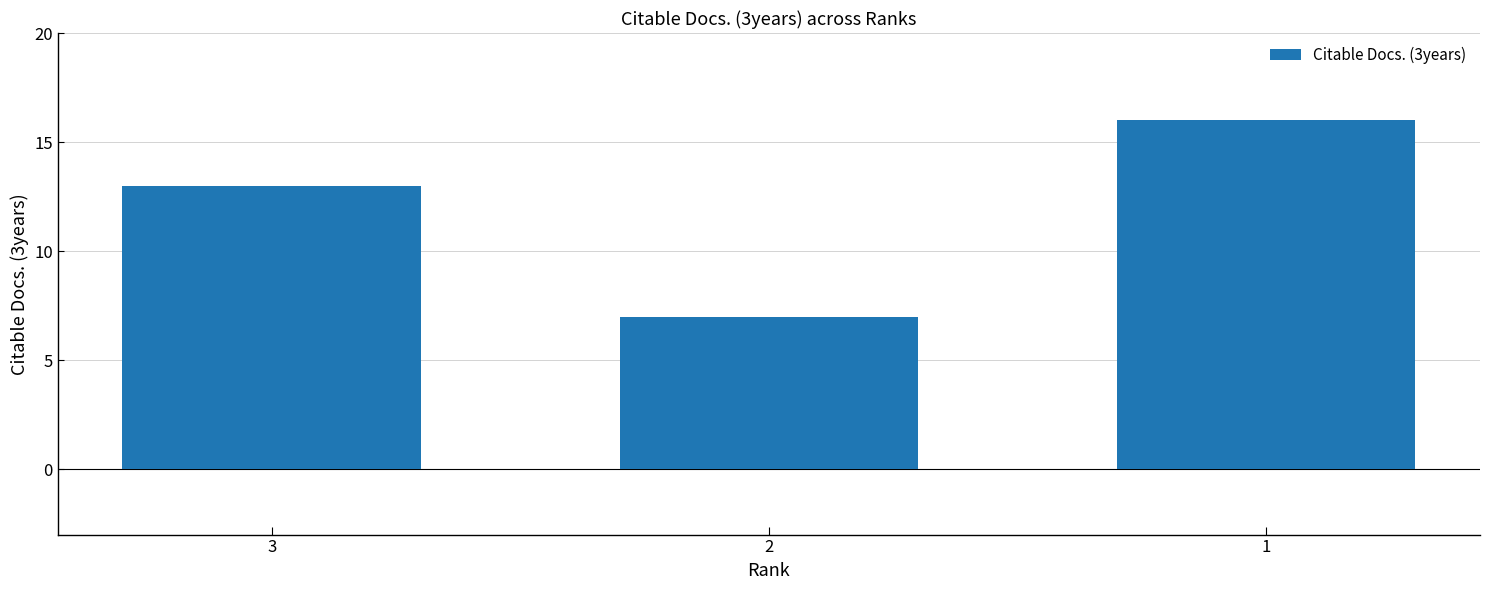

Are the bars horizontal?

No